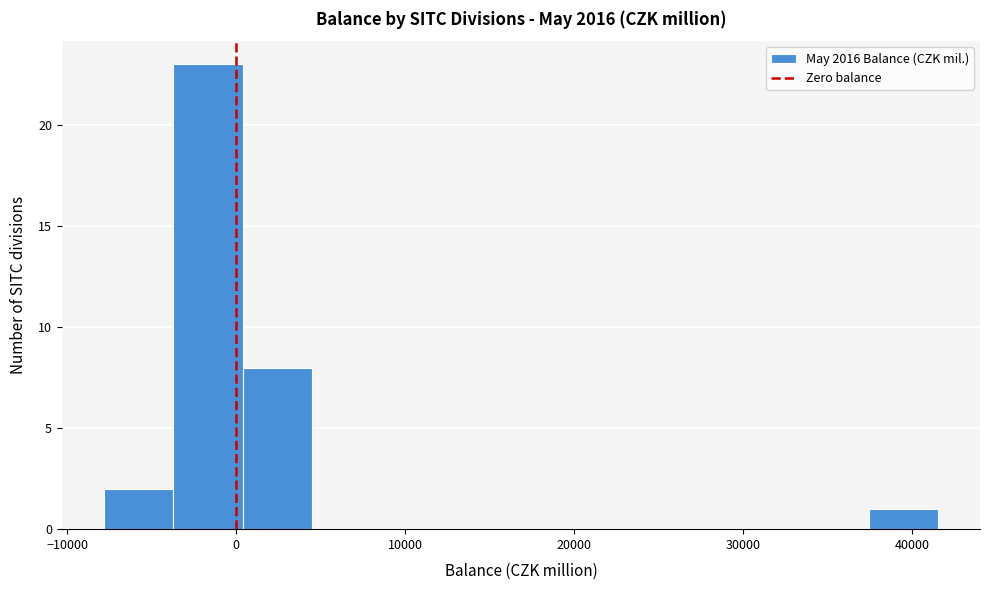

Reading left to right, list every bar in this chart as the range it spans on the x-axis followed by its height. Neither the bar edges nor the heights are printed on the chart, so give them approximately, as read against the axes.

-8000 to -4000: 2
-4000 to 0: 23
0 to 5000: 8
5000 to 9000: 0
9000 to 13000: 0
13000 to 17000: 0
17000 to 21000: 0
21000 to 25000: 0
25000 to 29000: 0
29000 to 33000: 0
33000 to 37000: 0
37000 to 42000: 1